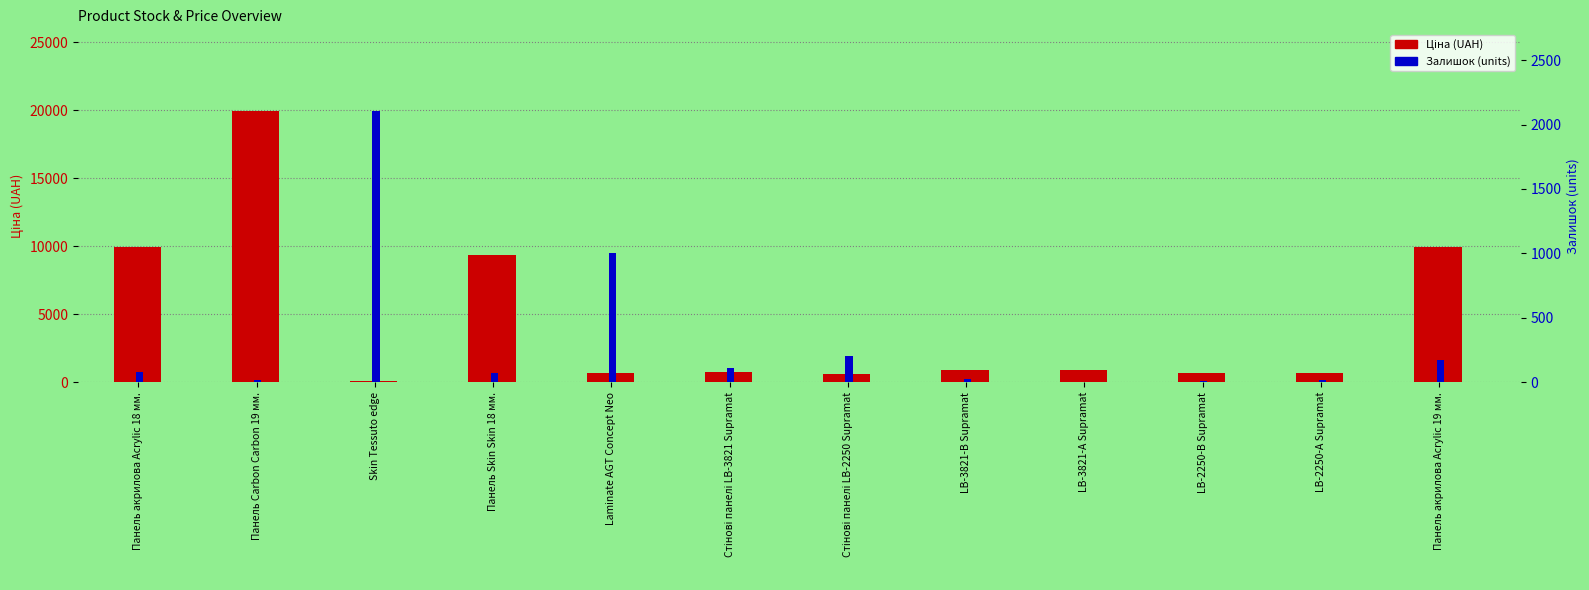

Which series changed the most between Стінові панелі LB-3821 Supramat and Панель акрилова Acrylic 19 мм.?

Ціна